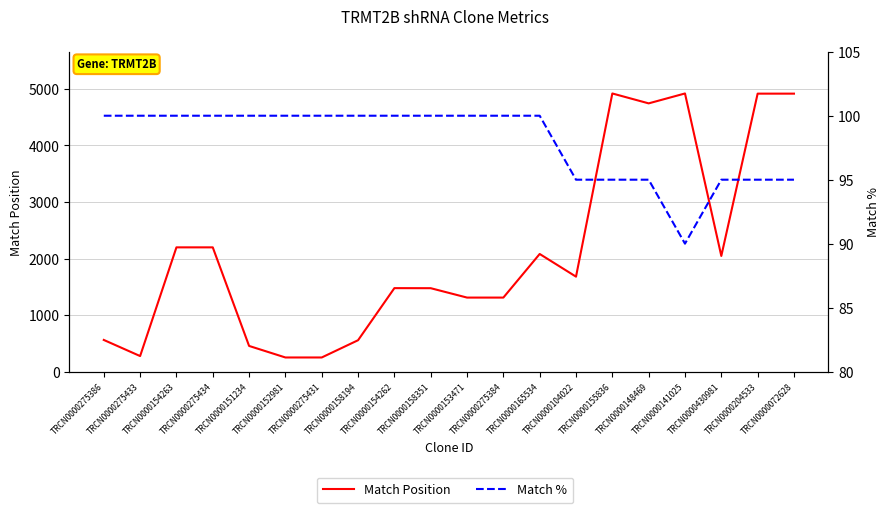

How many lines are shown in the chart?

2